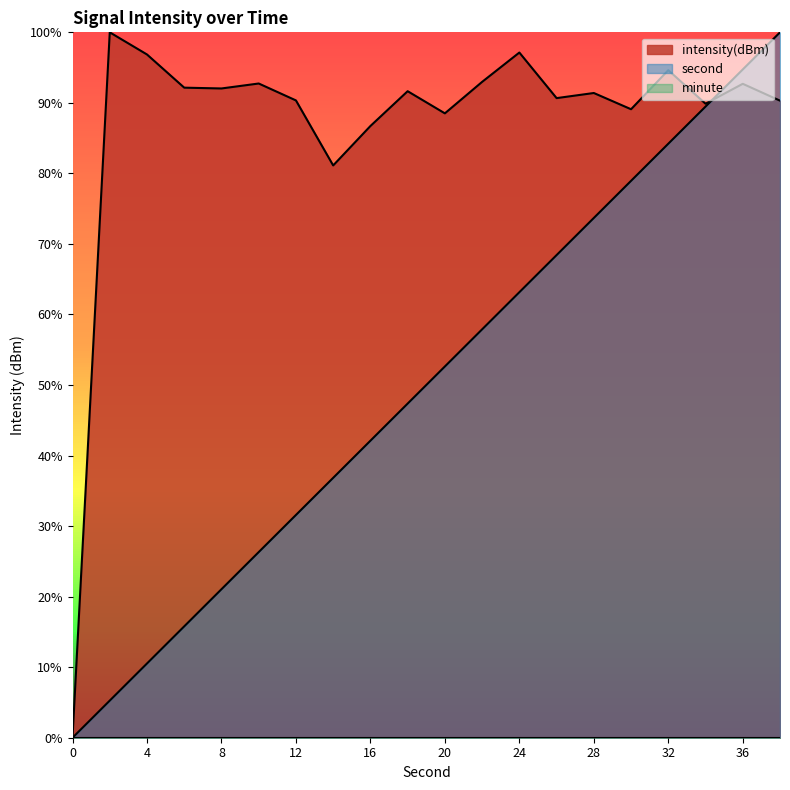

Reading right to left, transcribe all the data shown in this chart.

intensity(dBm): 90.3	92.7	89.9	94.6	89.1	91.4	90.7	97.1	93.0	88.5	91.7	86.7	81.1	90.3	92.7	92.0	92.2	96.9	100.0	0.0
second: 100.0	94.7	89.5	84.2	78.9	73.7	68.4	63.2	57.9	52.6	47.4	42.1	36.8	31.6	26.3	21.1	15.8	10.5	5.3	0.0